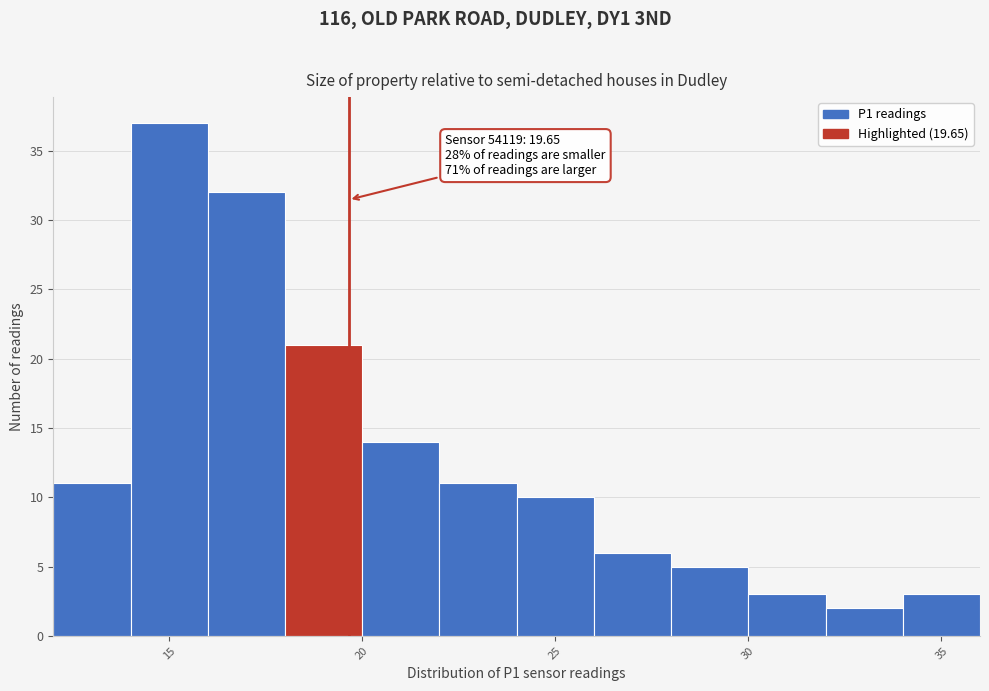

Which range on the x-axis has the tallest bar?

14 to 16